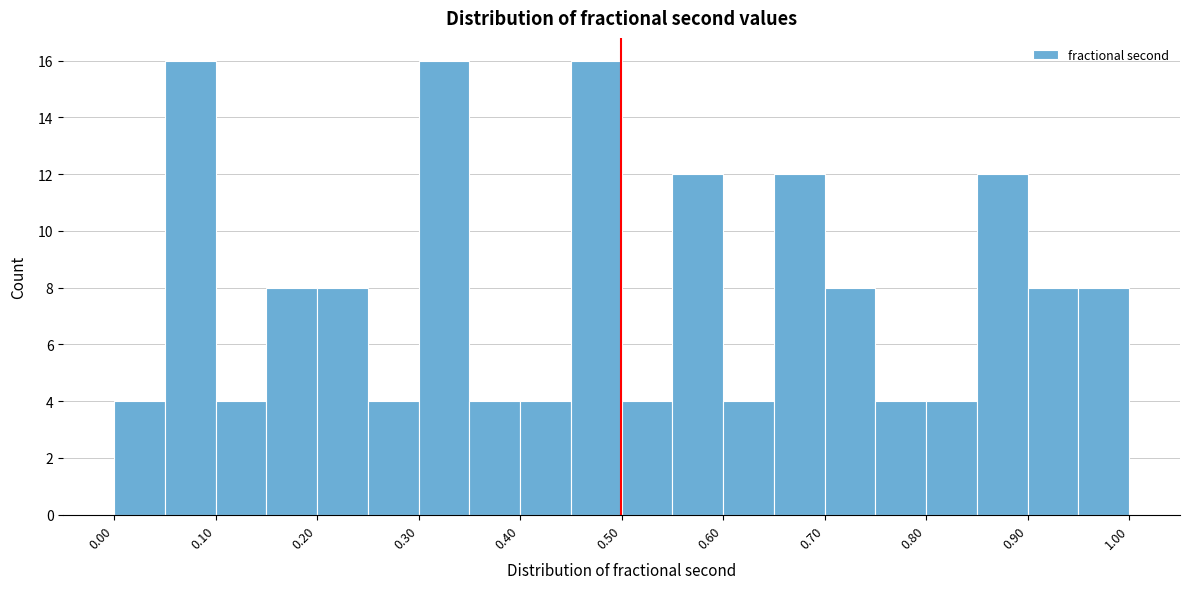

Reading left to right, list every bar in this chart as the range it spans on the x-axis followed by its height. The values are not printed on the chart, so give them approximately, as read against the axis.

0.00 to 0.05: 4
0.05 to 0.10: 16
0.10 to 0.15: 4
0.15 to 0.20: 8
0.20 to 0.25: 8
0.25 to 0.30: 4
0.30 to 0.35: 16
0.35 to 0.40: 4
0.40 to 0.45: 4
0.45 to 0.50: 16
0.50 to 0.55: 4
0.55 to 0.60: 12
0.60 to 0.65: 4
0.65 to 0.70: 12
0.70 to 0.75: 8
0.75 to 0.80: 4
0.80 to 0.85: 4
0.85 to 0.90: 12
0.90 to 0.95: 8
0.95 to 1.00: 8